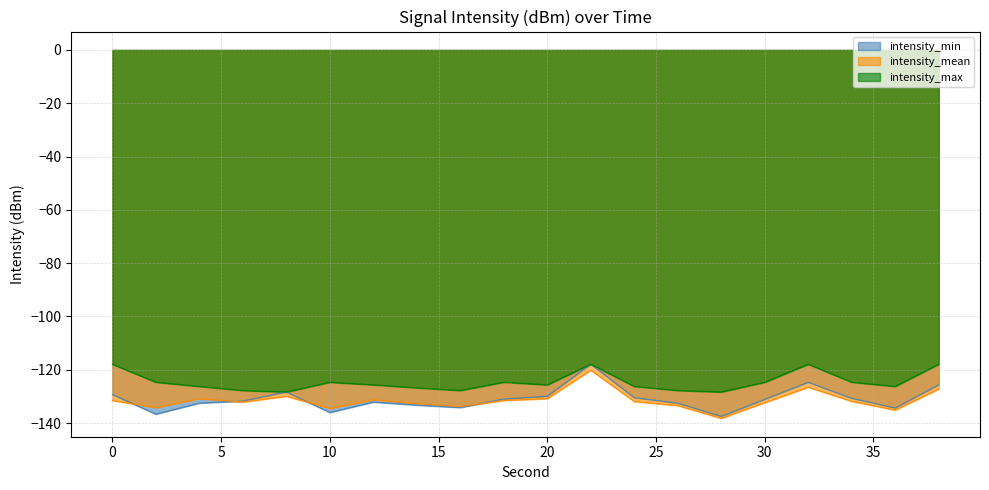

The intensity_mean series shows -81.5 at 10. True or false?

False